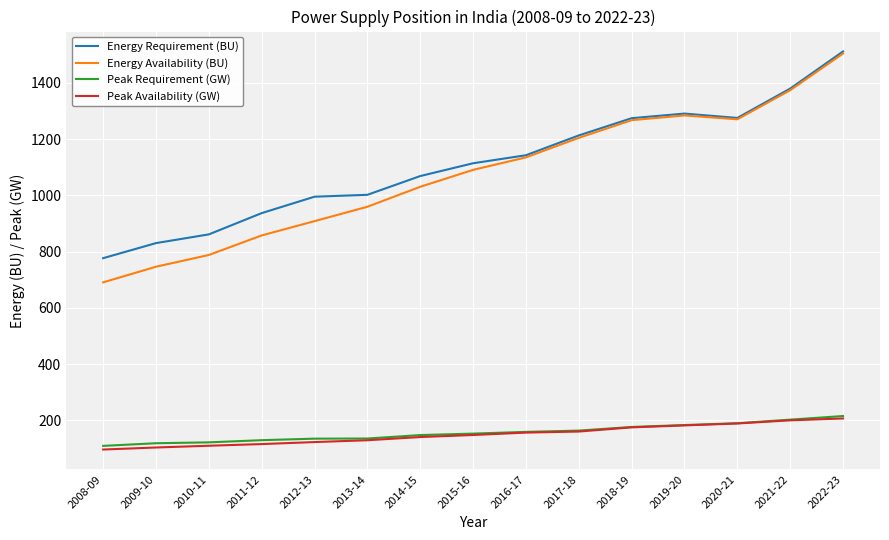

At which category does the chart reach its peak across all series?

2022-23